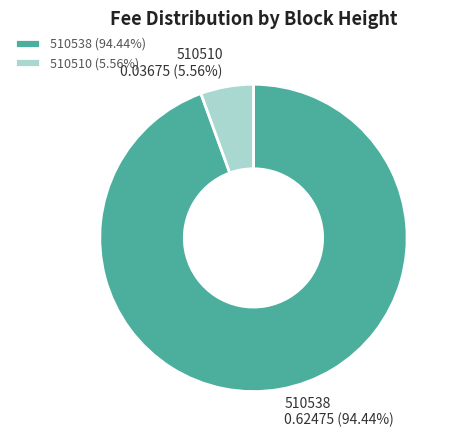

Does 510510 represent more than half of the total?

No